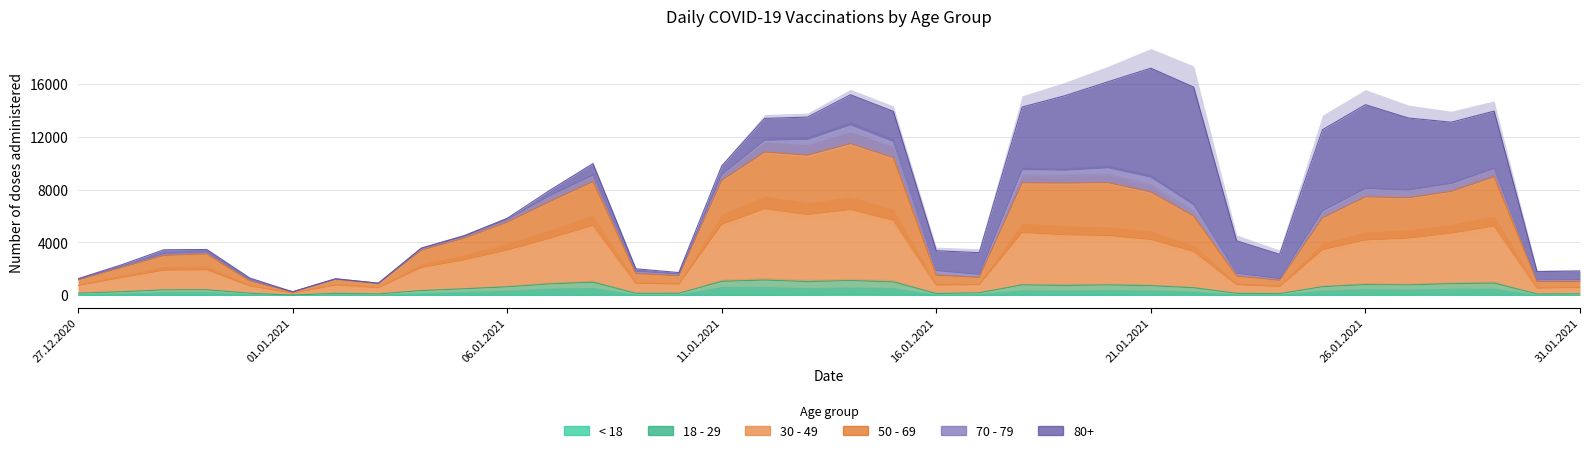

Where is 50 - 69 nearest to the value 6584?

25.01.2021